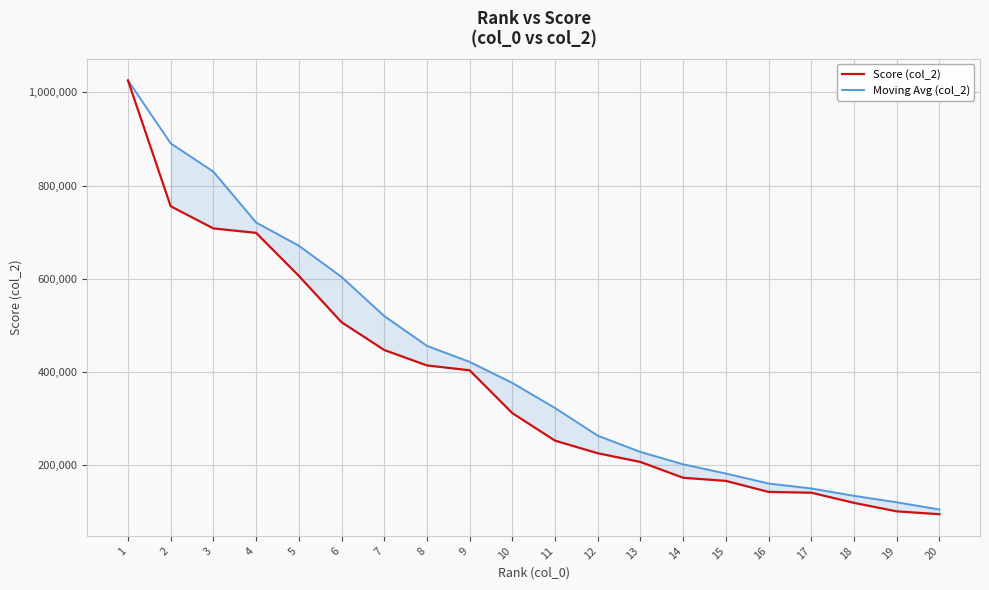

Reading left to right, transcribe all the data shown in this chart.

Score (col_2): 1025587.0	755474.0	707874.0	698412.0	606111.0	506622.0	446920.0	413814.0	403374.0	311381.0	252300.0	225317.0	206562.0	172680.0	165920.0	142346.0	140617.0	118792.0	100576.0	94427.0
Moving Avg (col_2): 1025587.0	890530.5	829645.0	720586.7	670799.0	603715.0	519884.3	455785.3	421369.3	376189.7	322351.7	262999.3	228059.7	201519.7	181720.7	160315.3	149627.7	133918.3	119995.0	104598.3